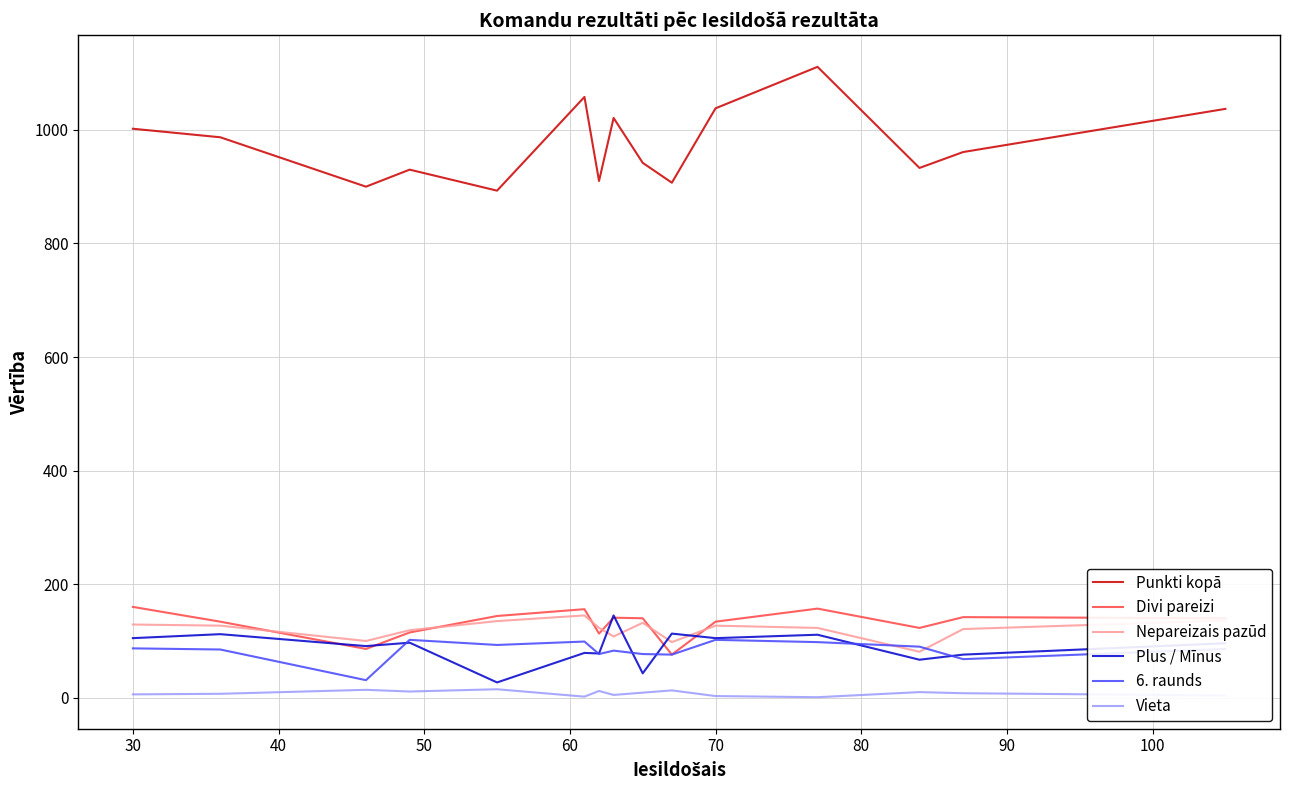

True or false: Vieta and Nepareizais pazūd intersect in this chart.

False